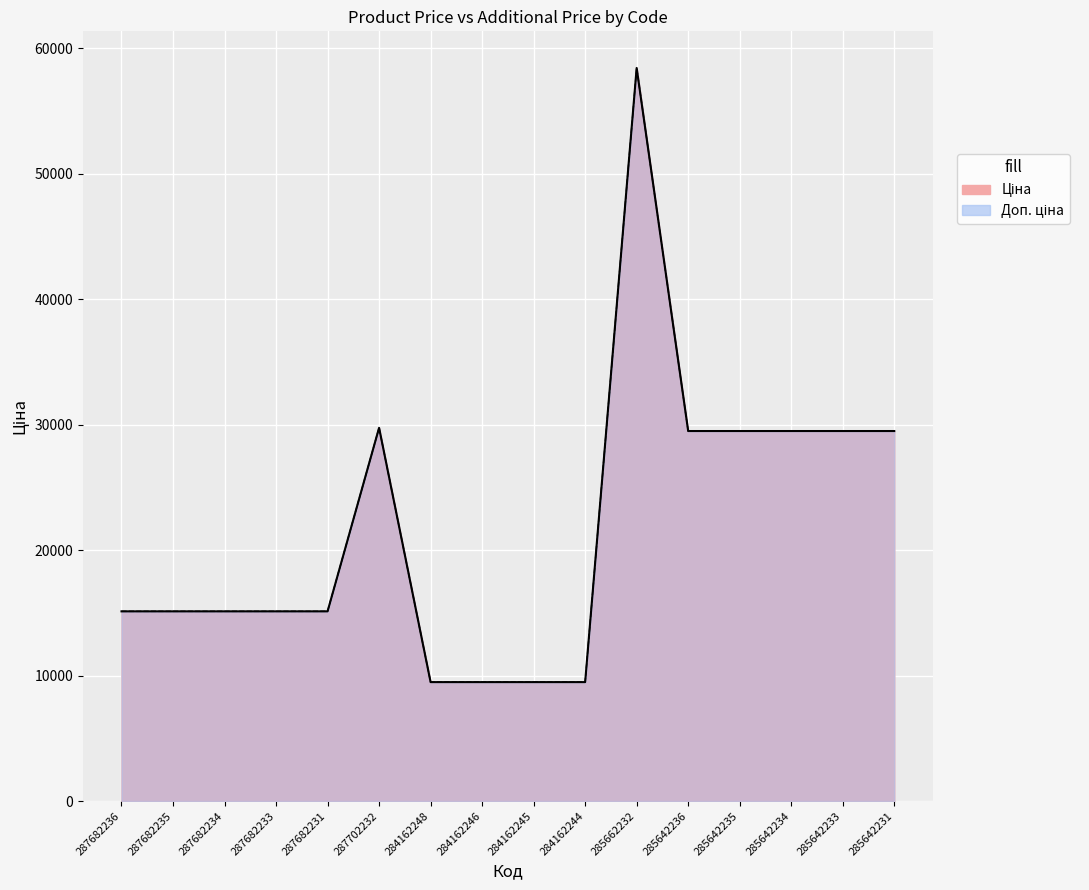

Reading left to right, extract all data points from this chart.

Ціна: 287682236=15120.0	287682235=15120.0	287682234=15120.0	287682233=15120.0	287682231=15120.0	287702232=29747.2	284162248=9480.1	284162246=9480.1	284162245=9480.1	284162244=9480.1	285662232=58426.5	285642236=29491.5	285642235=29491.5	285642234=29491.5	285642233=29491.5	285642231=29491.5
Доп. ціна: 287682236=15120.0	287682235=15120.0	287682234=15120.0	287682233=15120.0	287682231=15120.0	287702232=29747.2	284162248=9480.1	284162246=9480.1	284162245=9480.1	284162244=9480.1	285662232=58426.5	285642236=29491.5	285642235=29491.5	285642234=29491.5	285642233=29491.5	285642231=29491.5